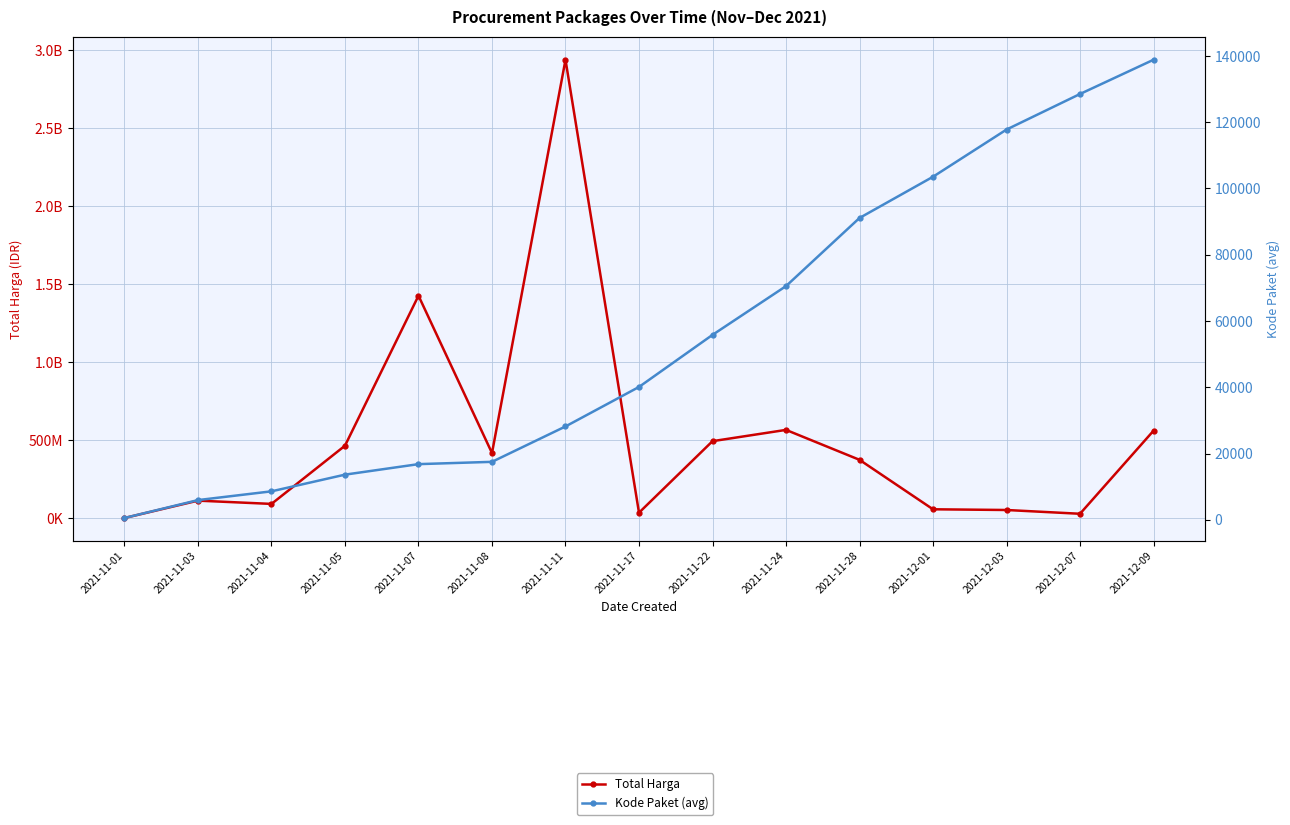

What is the approximate value of Total Harga at 2021-12-09?

559971000